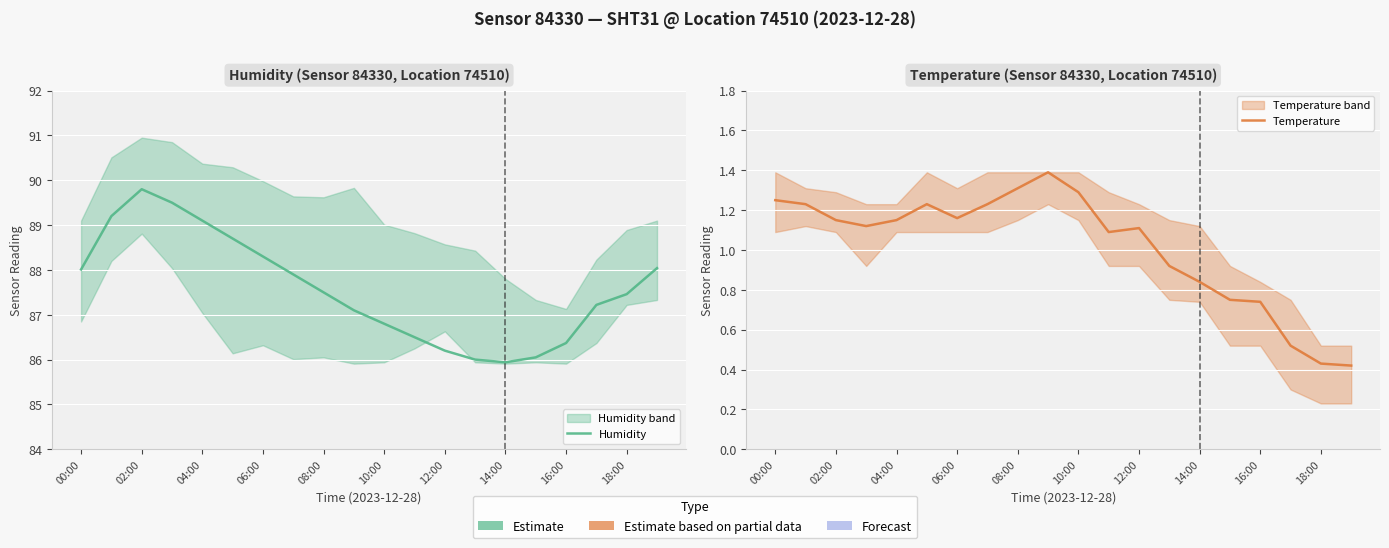

What is the label of the 13th point from the left?

12:00